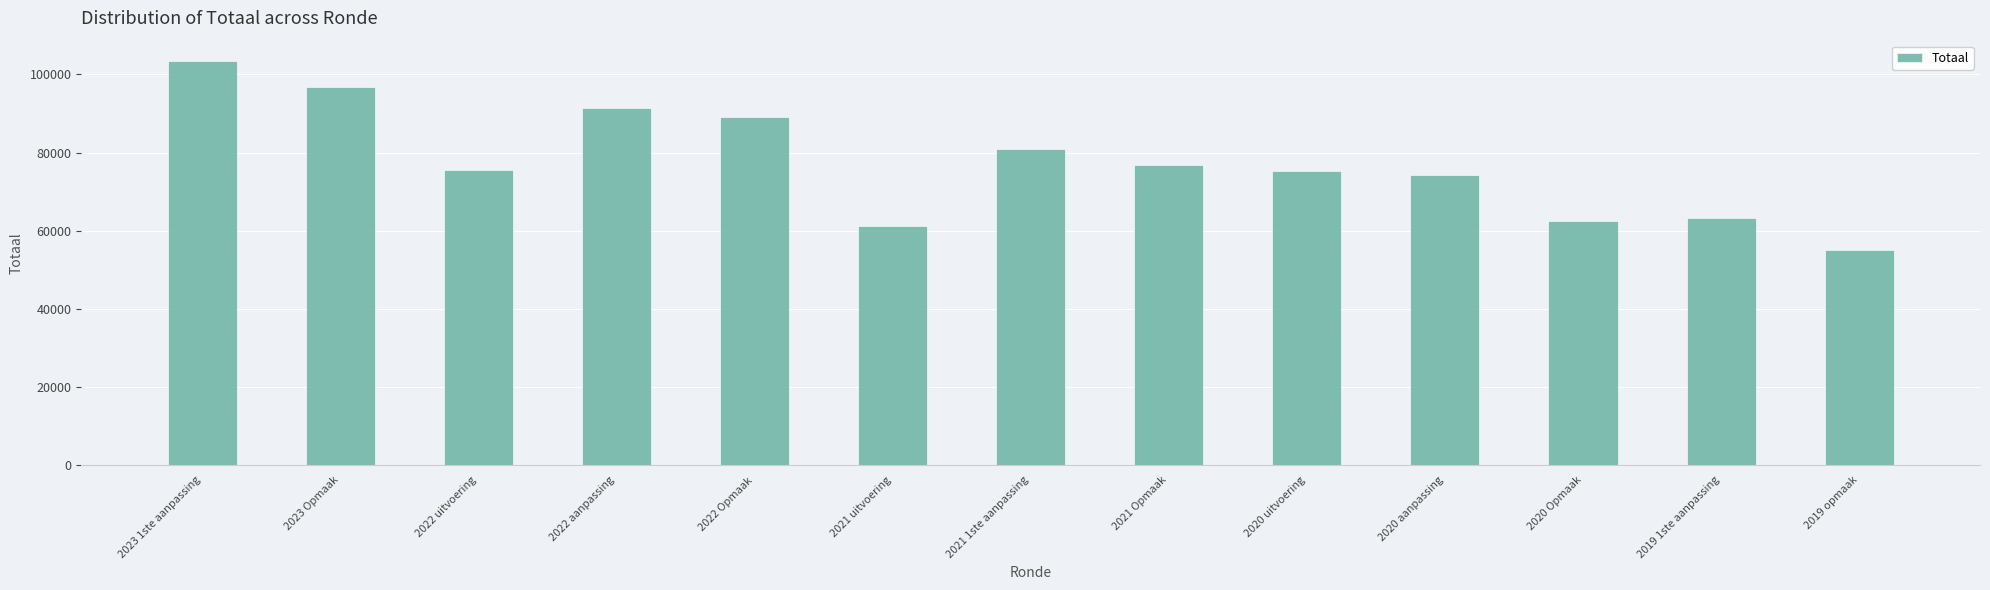

What is the ratio of the value at 2020 aanpassing to the value at 2023 1ste aanpassing?

0.7